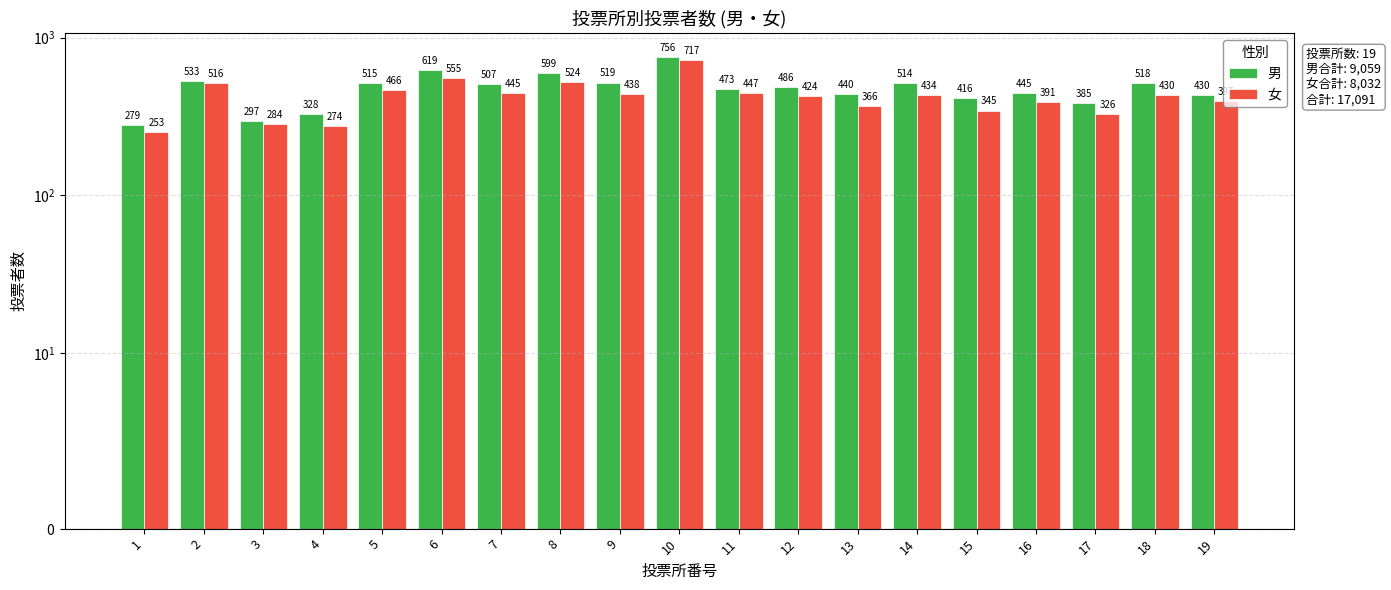

Are the bars horizontal?

No